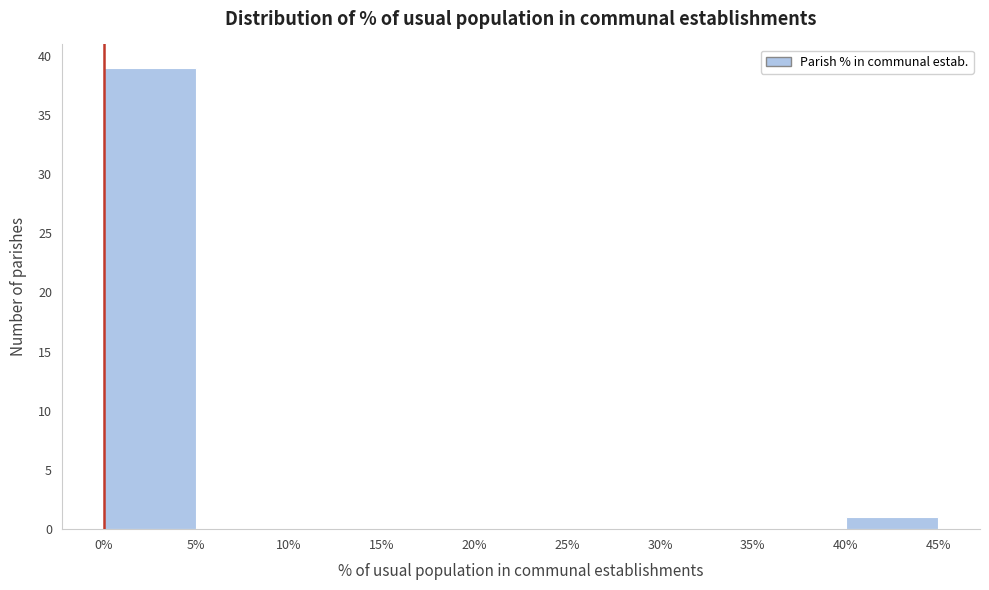

What is the height of the bar covering 0% to 5% on the x-axis? The values are not printed on the chart, so give them approximately, as read against the axis.

39